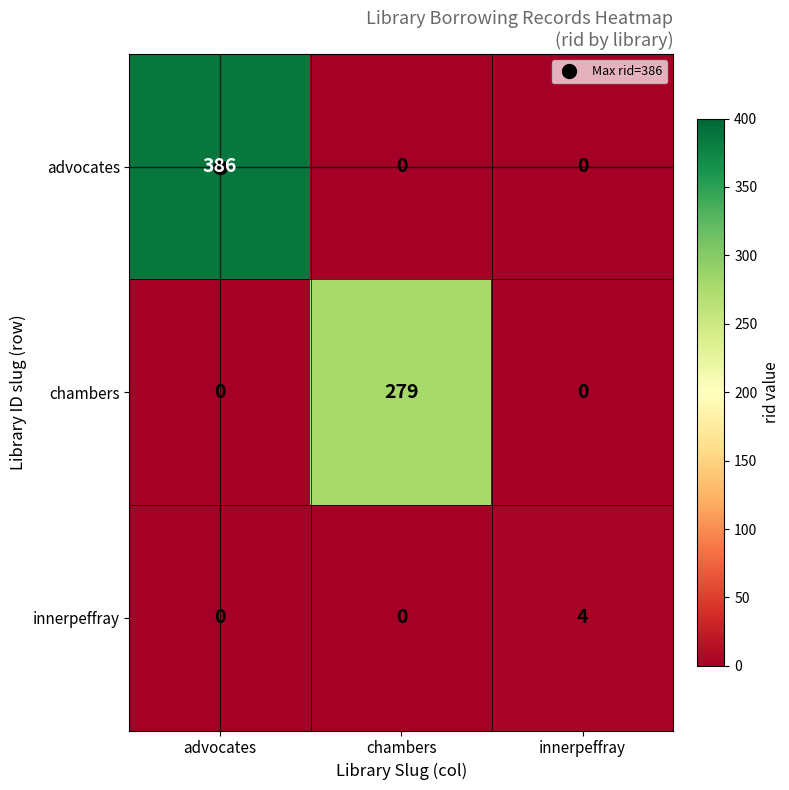

At which category is the sum across all series the highest?

advocates